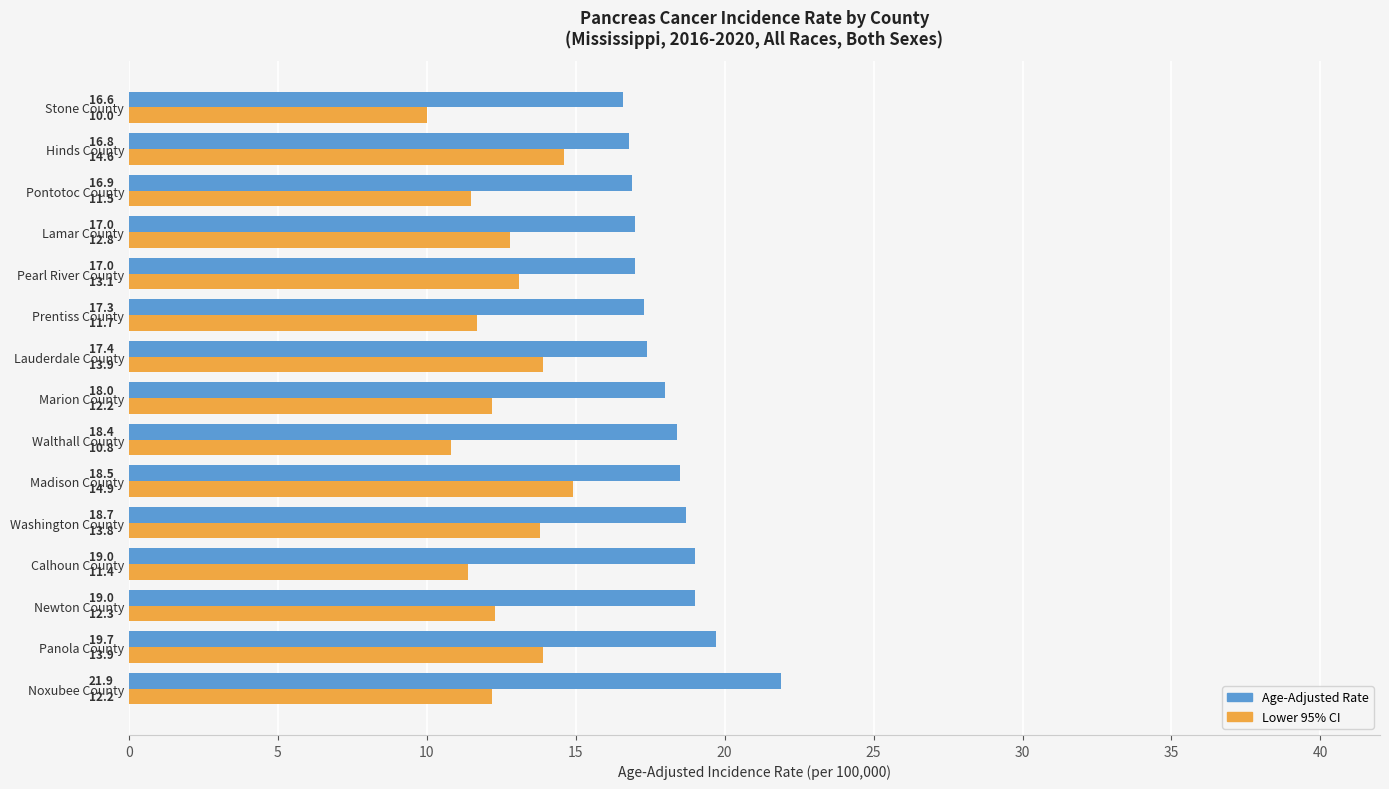

Read the Lower 95% CI value at Pearl River County.

13.1